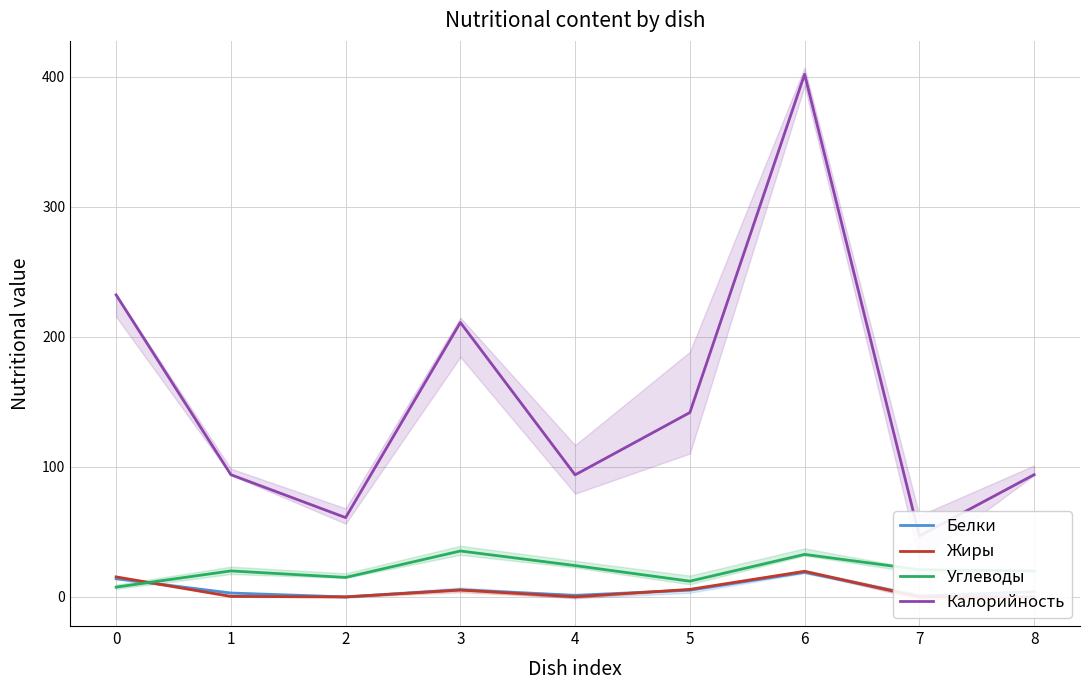

Does the chart display data point markers on the line(s)?

No